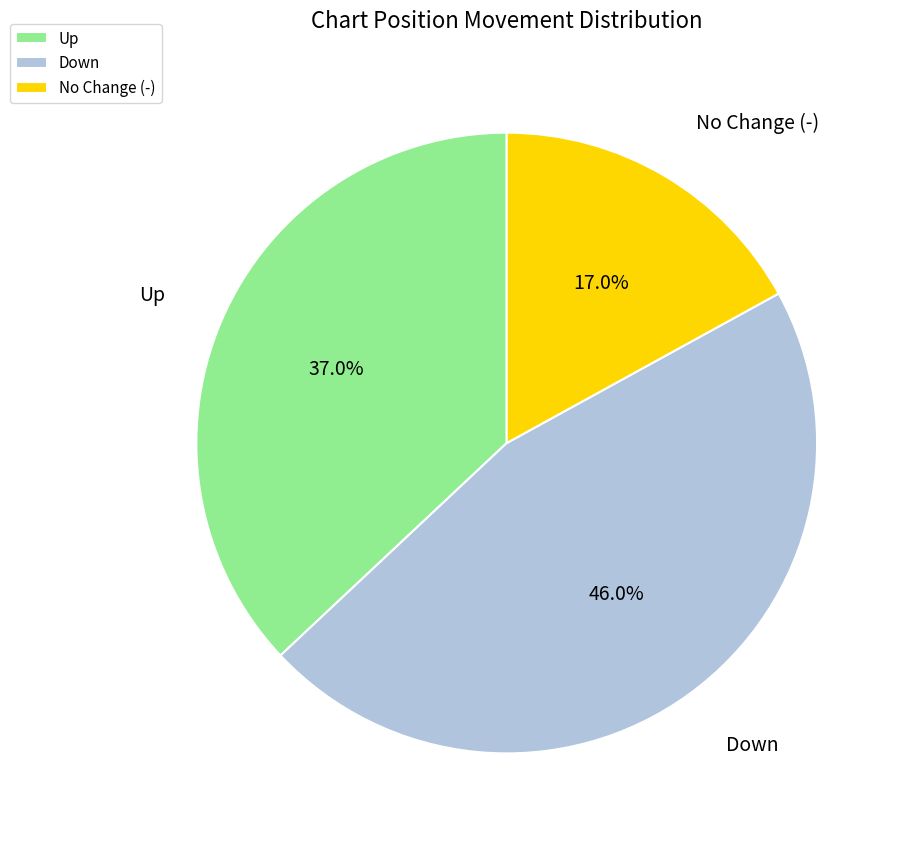

To the nearest percent, what is the average slice percentage?

33%